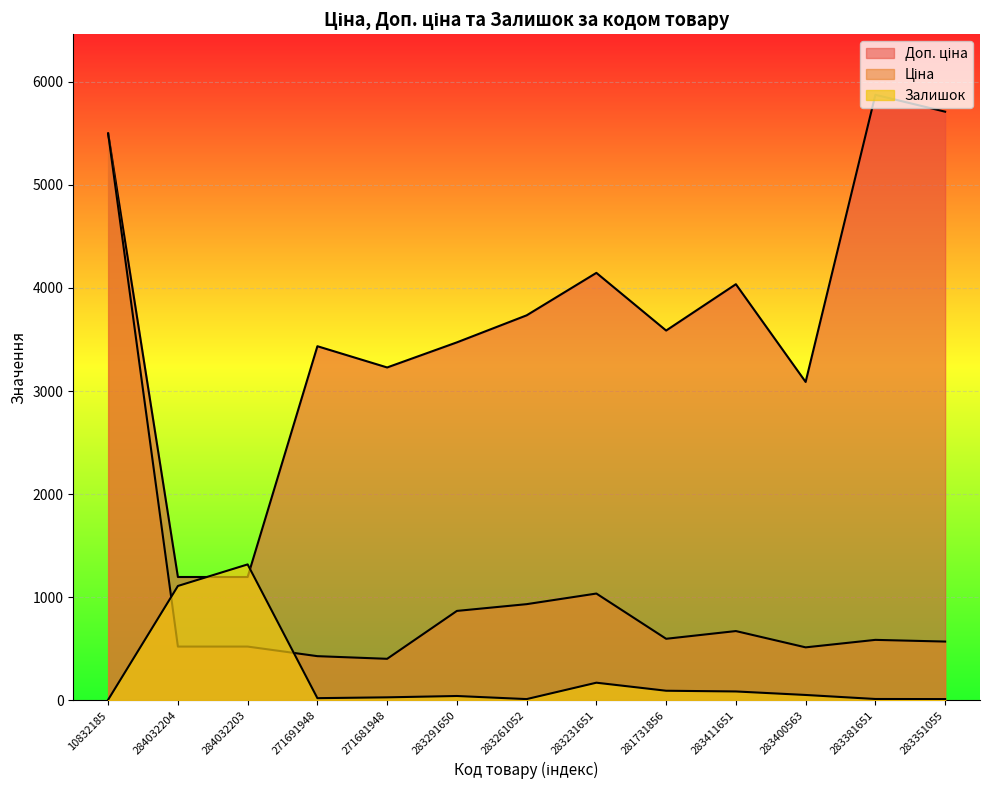

Reading left to right, extract all data points from this chart.

Ціна: 5497.3	522.2	522.2	429.3	403.6	868.0	933.5	1036.5	597.8	672.7	514.7	587.3	570.9
Доп. ціна: 5497.3	1197.0	1197.0	3434.6	3228.8	3472.1	3734.2	4145.9	3586.7	4036.0	3088.4	5872.6	5708.9
Залишок: 7.0	1110.0	1319.0	22.0	30.0	43.0	13.0	172.0	94.0	87.0	53.0	14.0	13.0